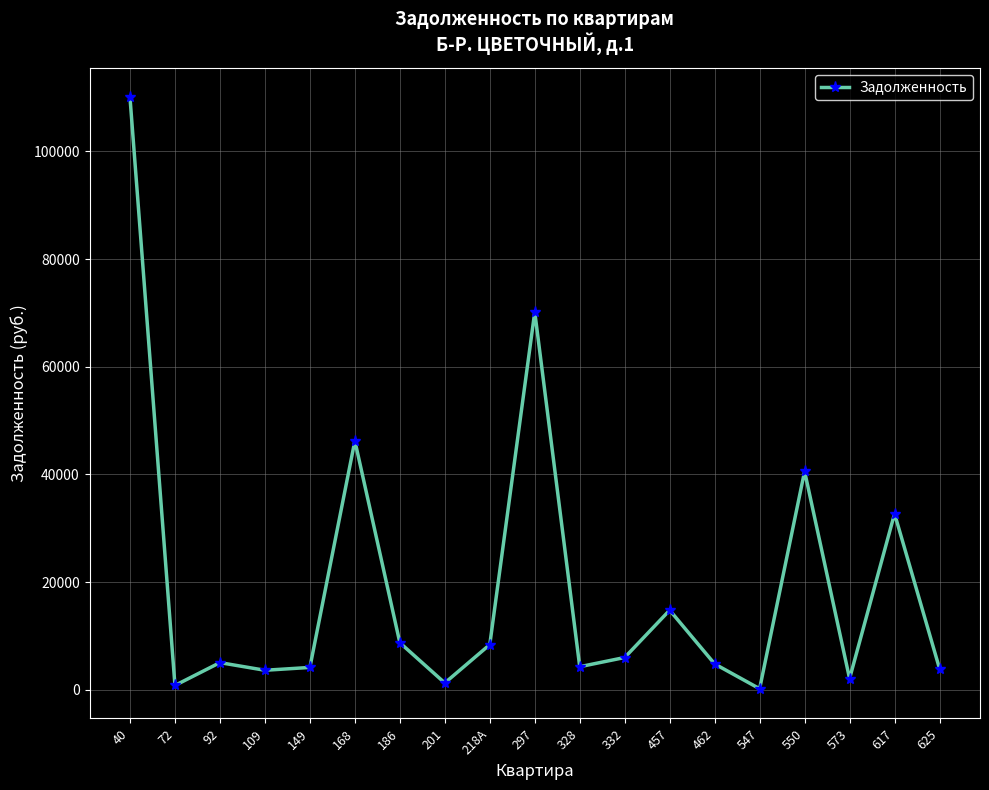

What is the sum of the values at 92 and 573?

7117.8